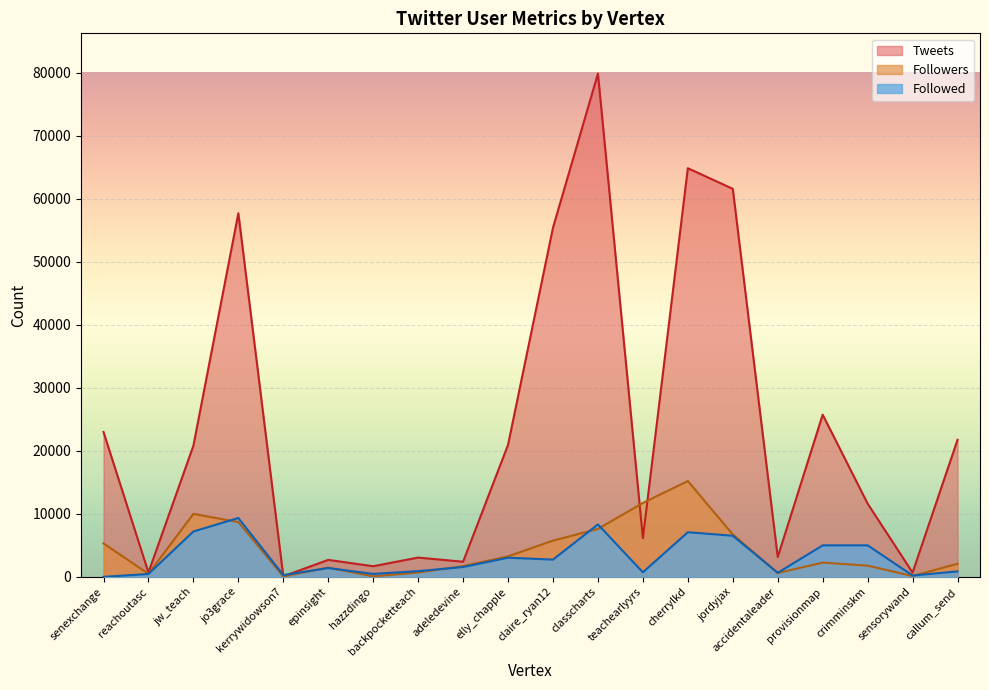

Where is the first local maximum for Followers?

jw_teach